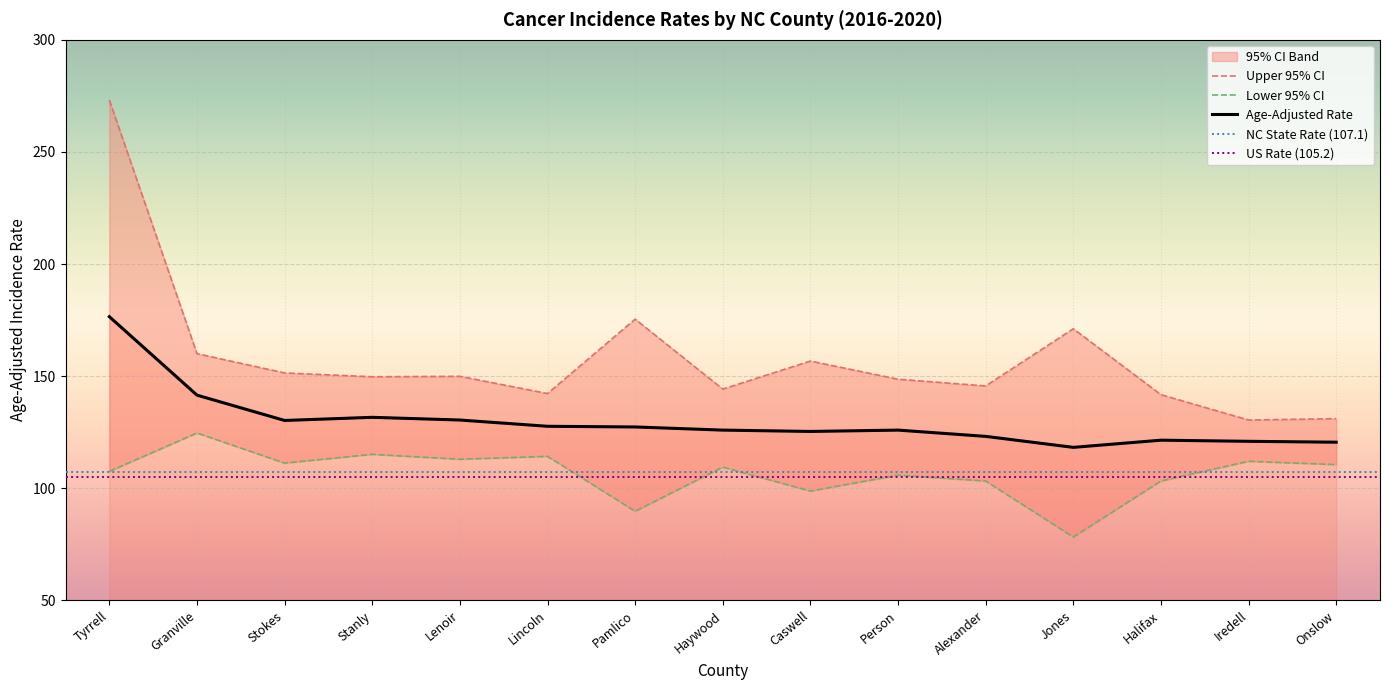

What is the sum of all Upper 95% CI values?

2371.0